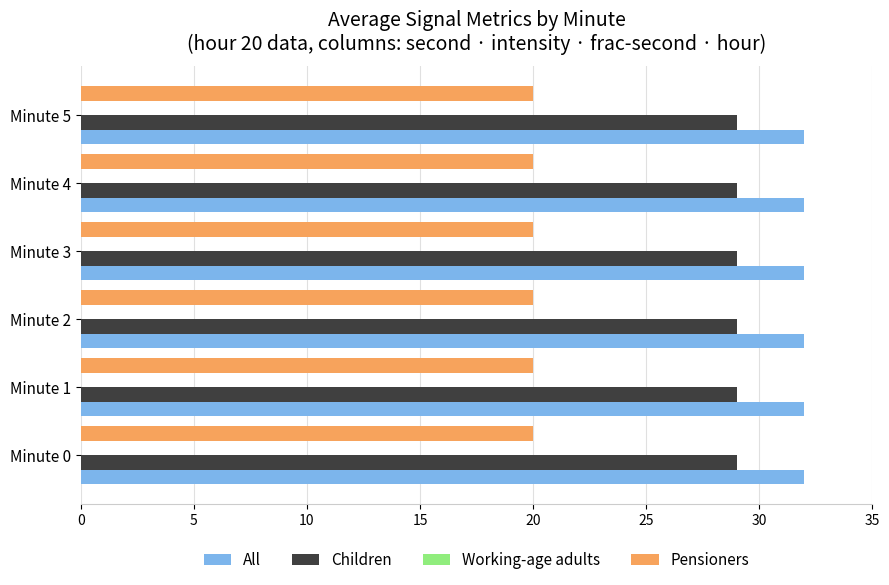

The value of All at Minute 2 is 32. True or false?

True